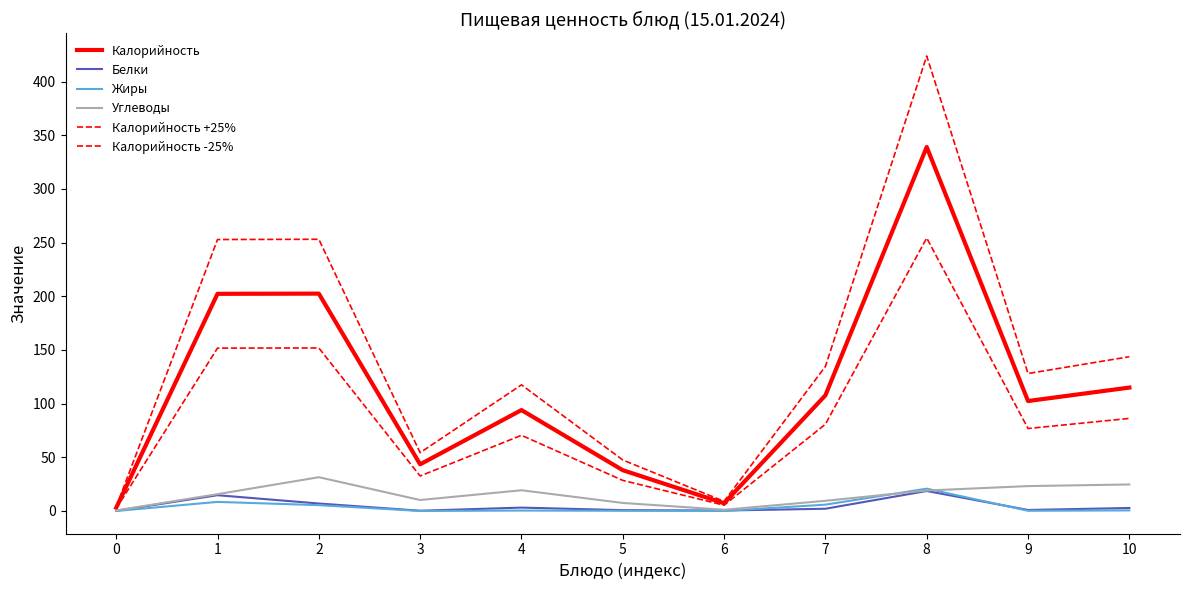

Is the value of Калорийность +25% at 5 greater than the value of Калорийность at 1?

No